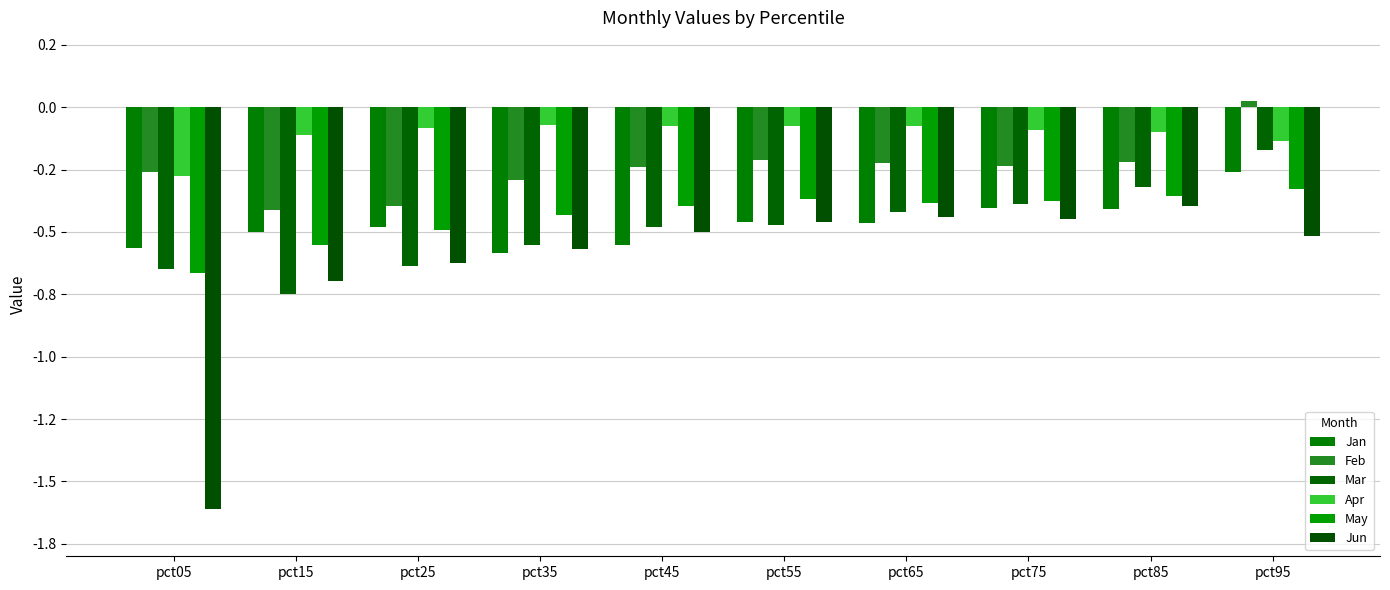

What is the difference between the second highest and minimum values in the Jun series?

1.2